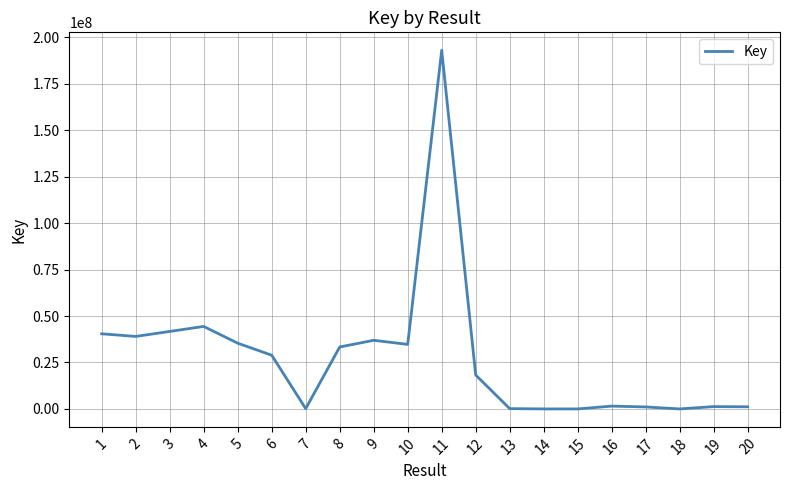

What is the change in value from 4 to 8?

-11069638